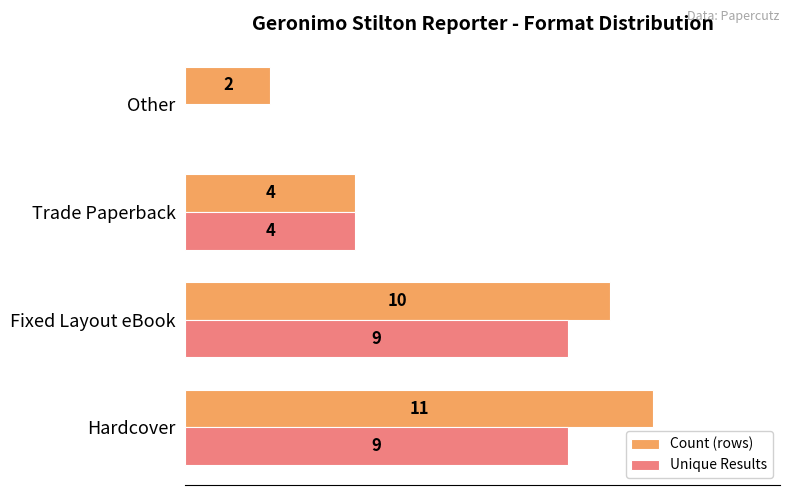

At which category is the sum across all series the highest?

Hardcover